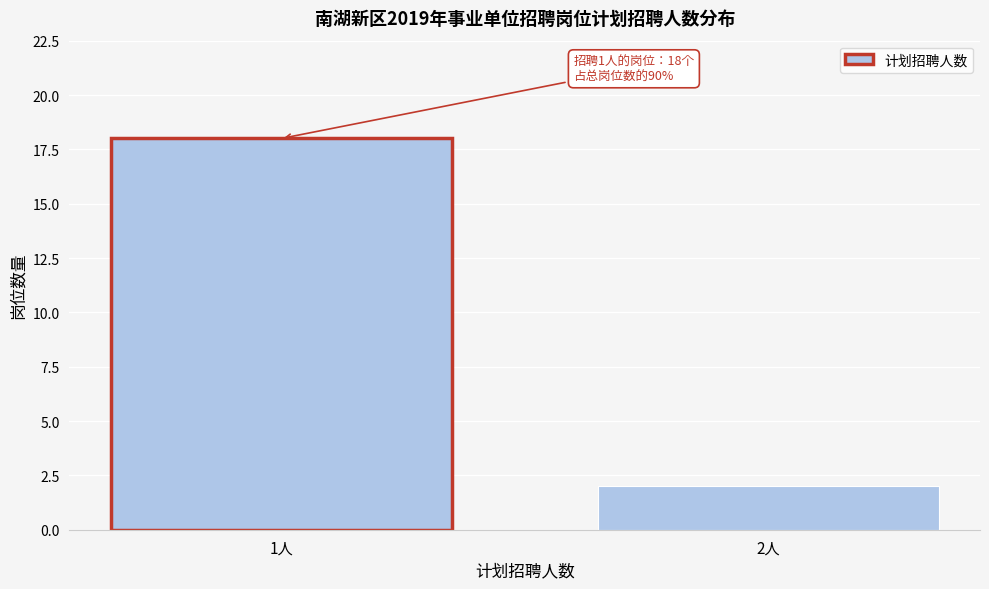

Reading left to right, transcribe all the data shown in this chart.

1人=18	2人=2